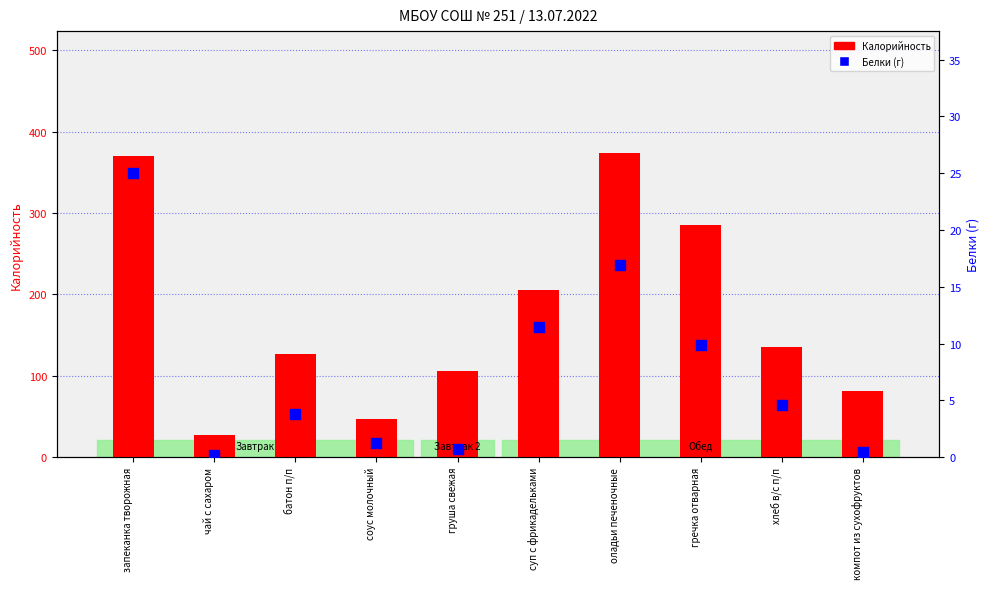

At which category is the sum across all series the highest?

запеканка творожная